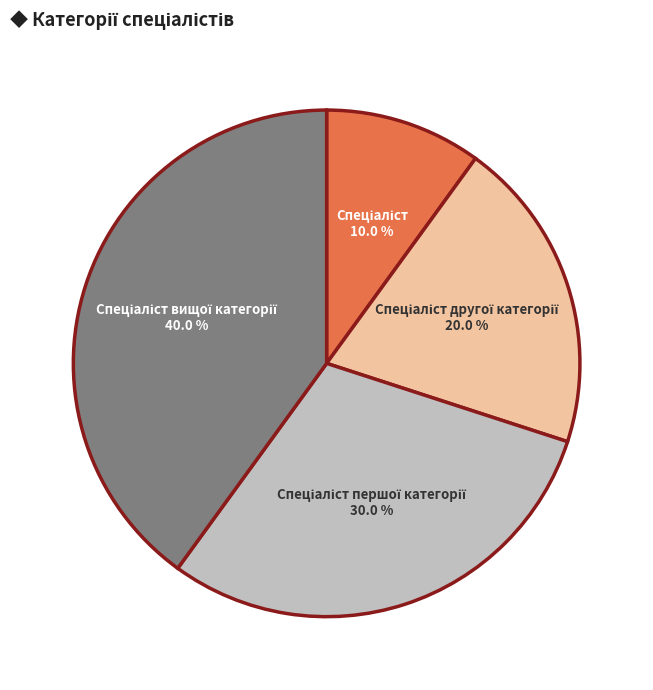

Is there a majority slice in this chart?

No